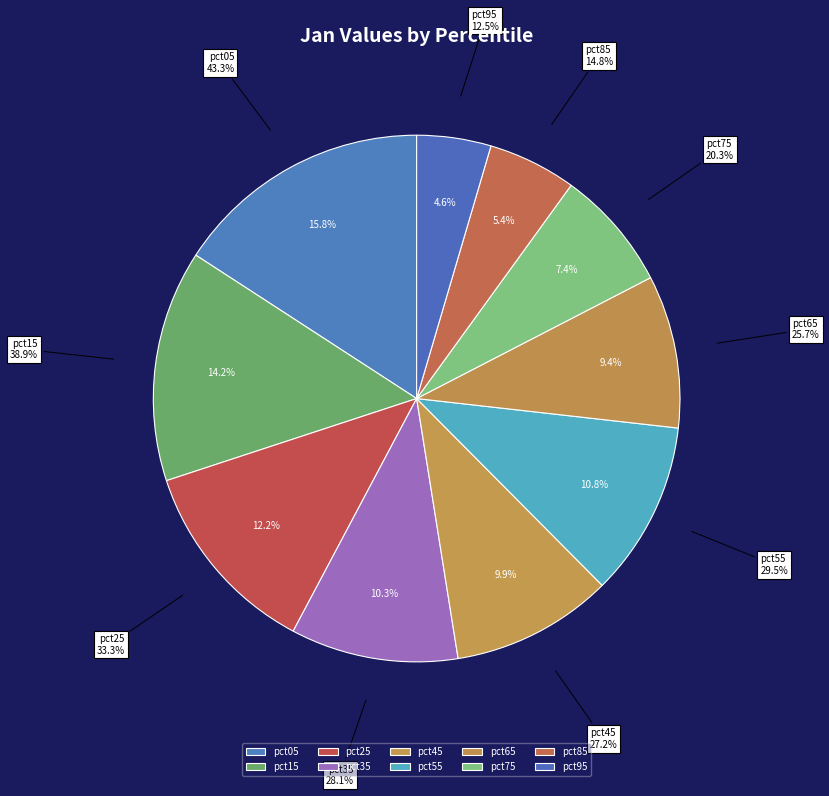

Is the sum of pct95 and pct05 greater than half?

No